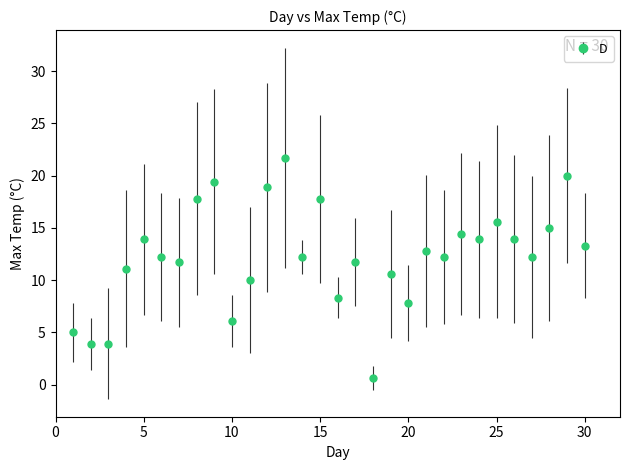

What is the value of the 9th point from the left?

19.4